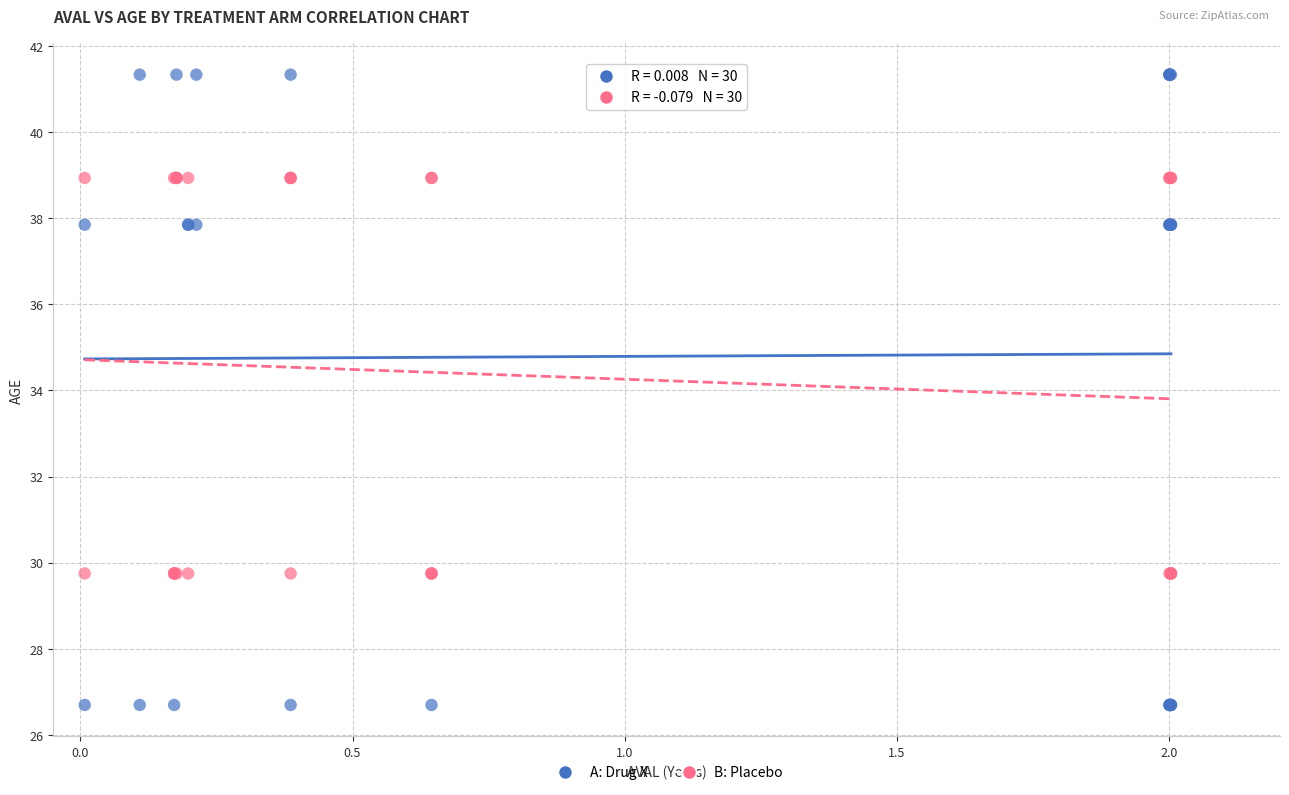

Which series reaches the maximum Y coordinate?

A: Drug X